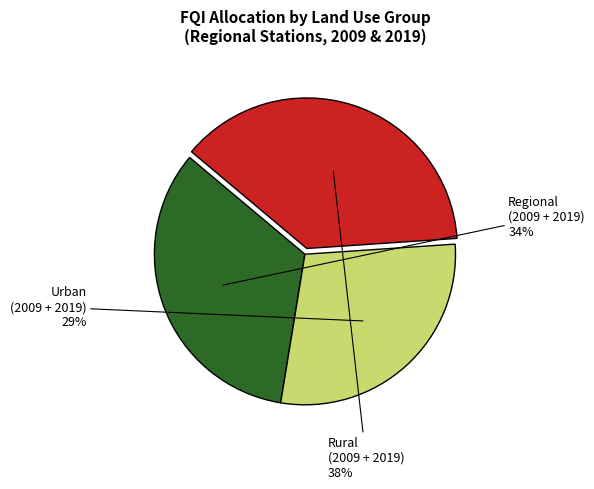

Is there a majority slice in this chart?

No